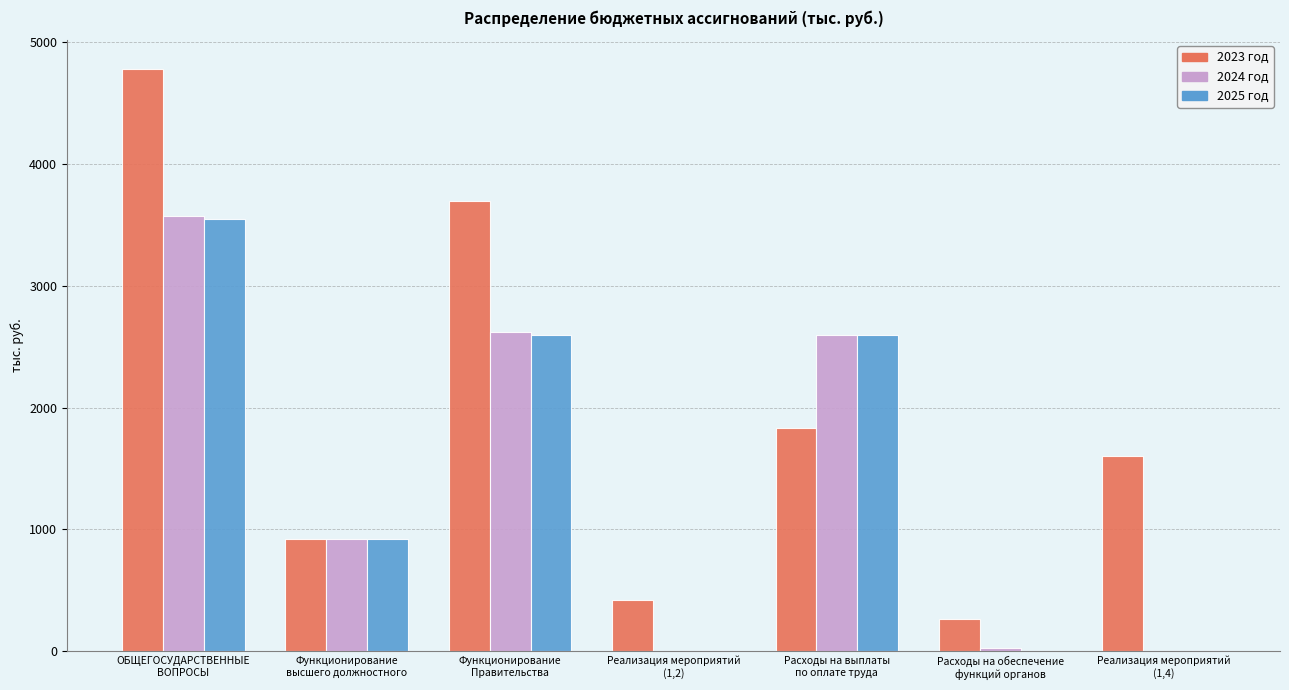

What is the maximum value shown in the chart?

4779.9